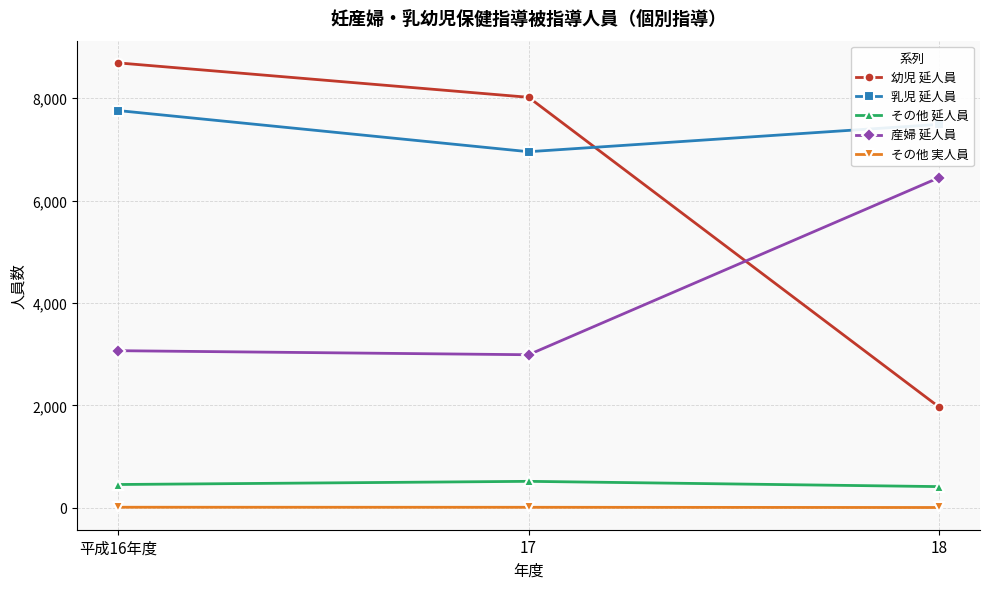

Which series has the widest spread of values?

幼児 延人員